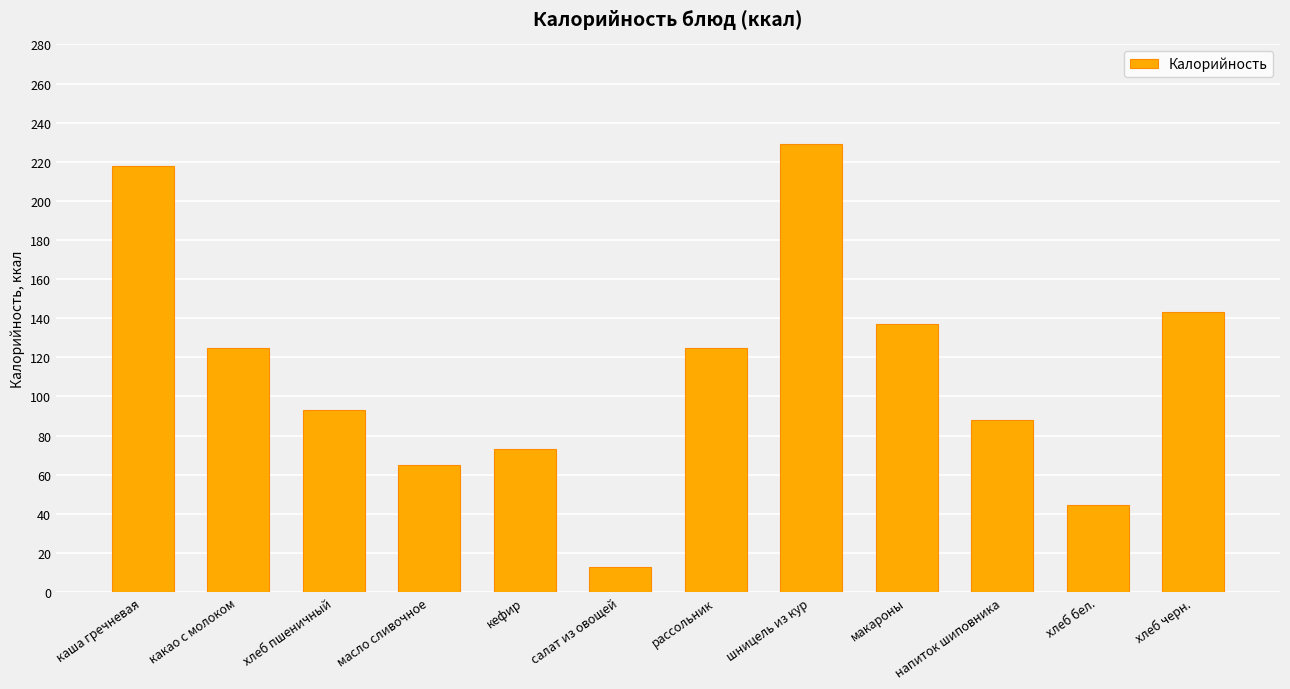

Reading left to right, transcribe all the data shown in this chart.

каша гречневая=218.0	какао с молоком=125.0	хлеб пшеничный=93.0	масло сливочное=65.0	кефир=73.0	салат из овощей=13.0	рассольник=125.0	шницель из кур=229.0	макароны=137.0	напиток шиповника=88.0	хлеб бел.=44.5	хлеб черн.=143.0